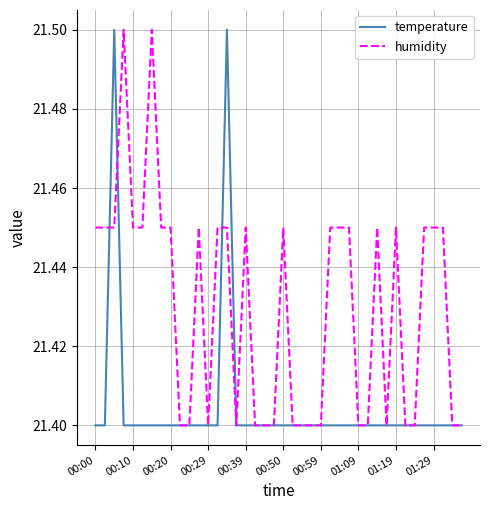

What is the highest value of the temperature series?

21.5